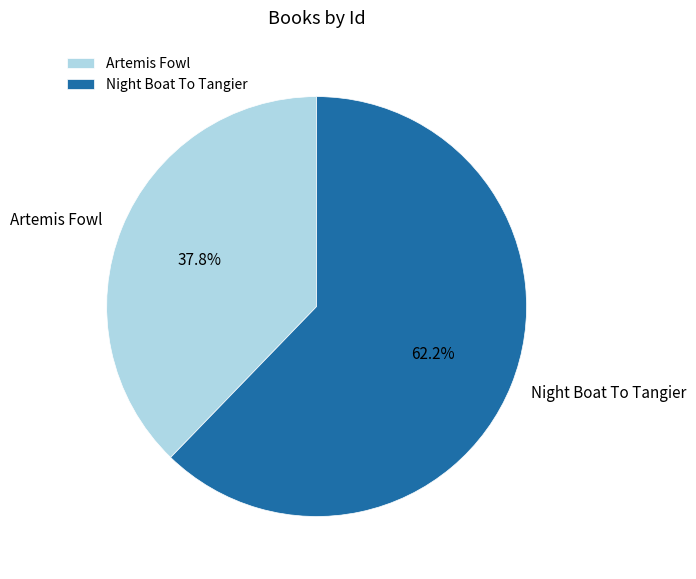

Rank the categories by value from lowest to highest.

Artemis Fowl, Night Boat To Tangier